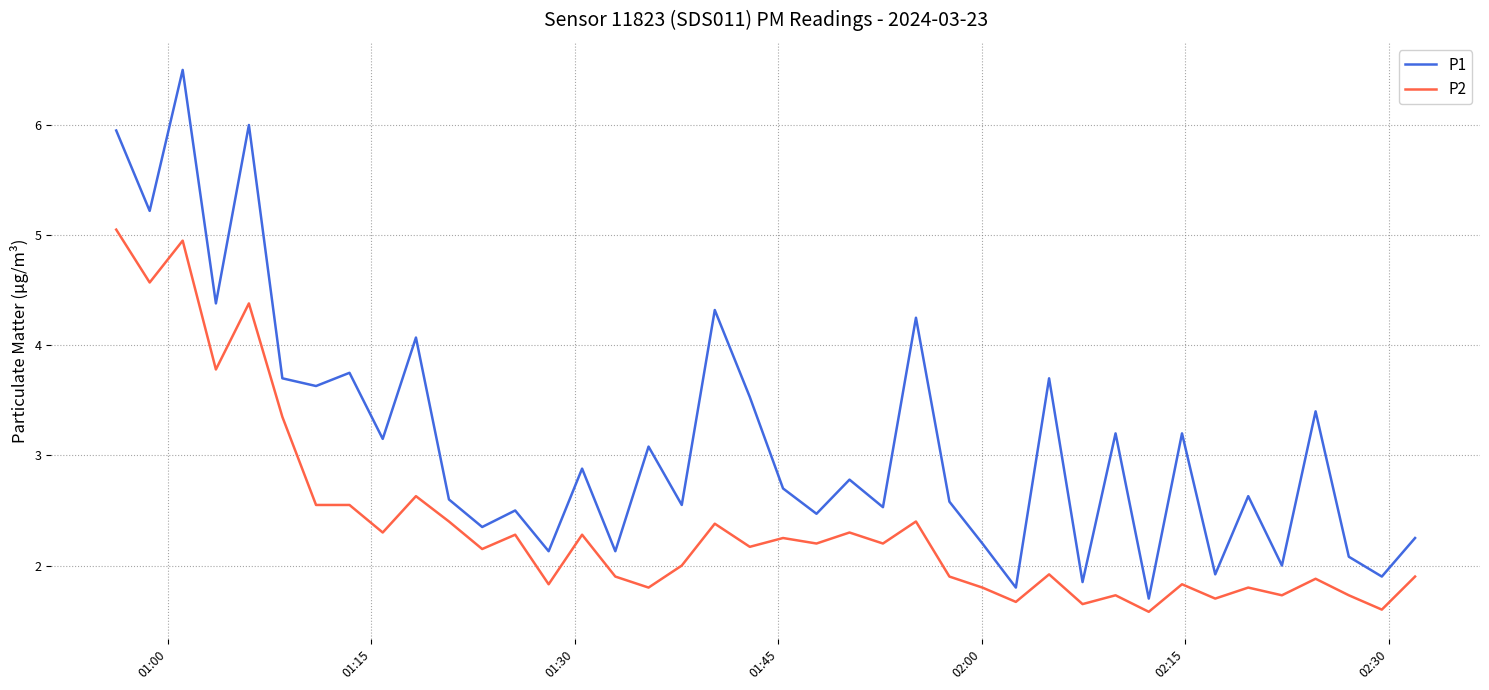

What is the difference between the second highest and second lowest values in the P1 series?

4.2